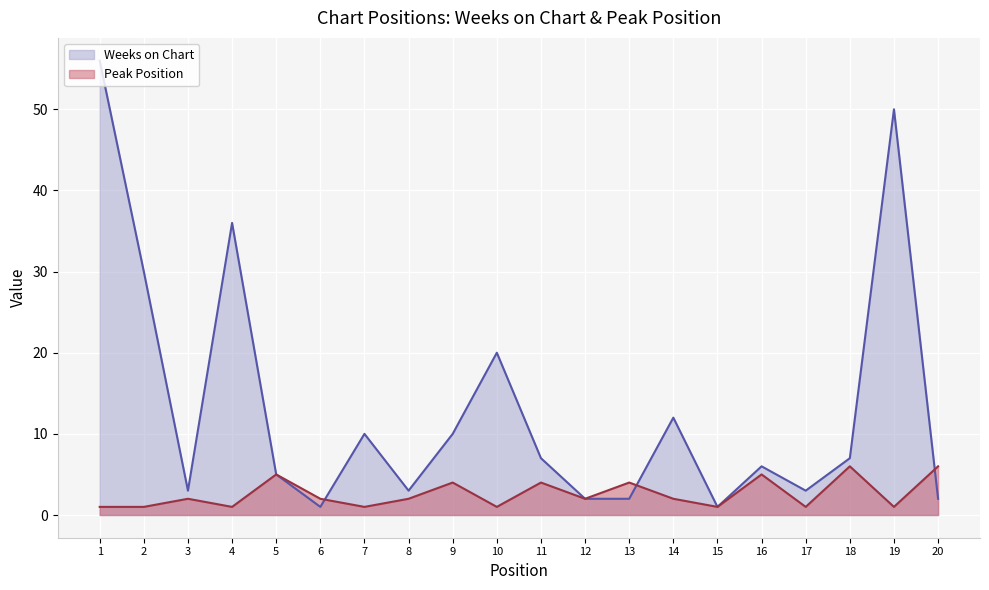

Where does the Weeks on Chart series first go above 7?

1